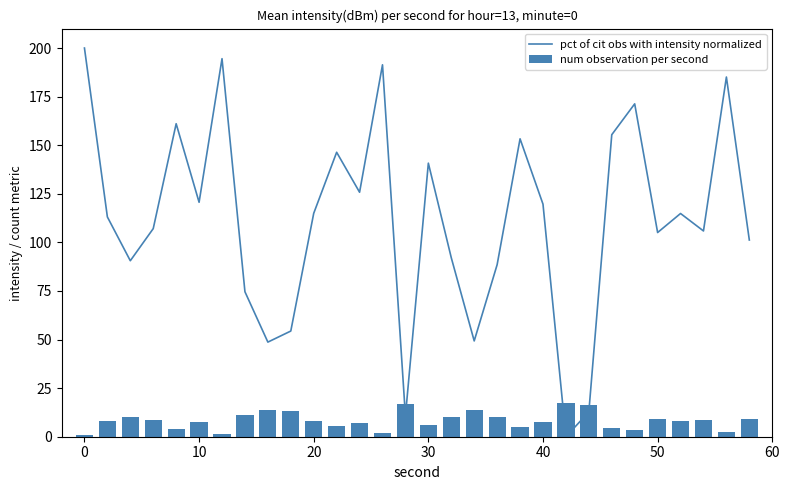

List the series in order of their peak value, highest first.

pct of cit obs with intensity normalized, num observation per second